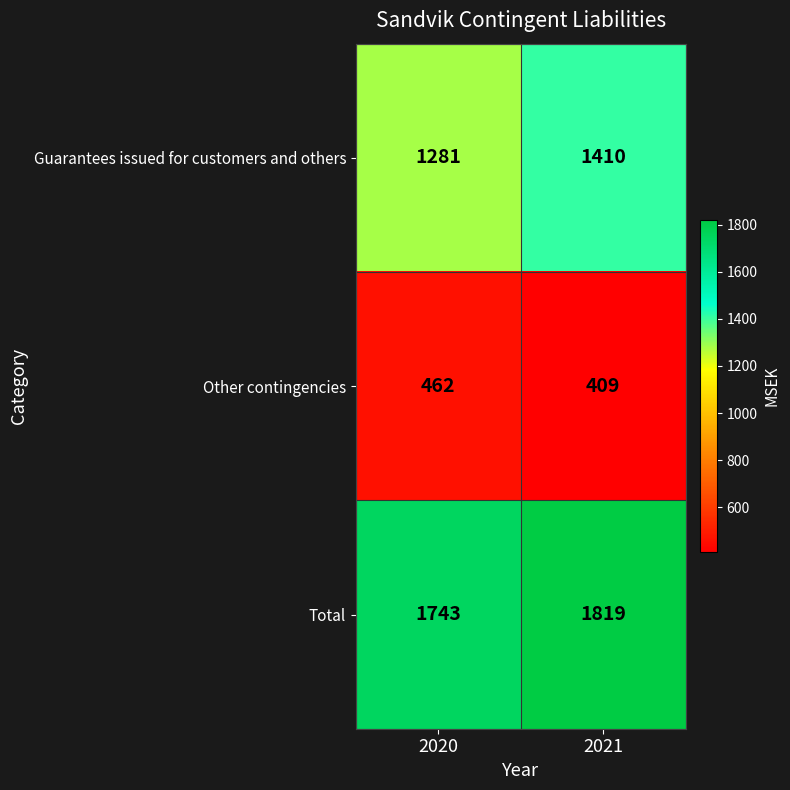

Is it true that Total equals 1743 at 2020?

True